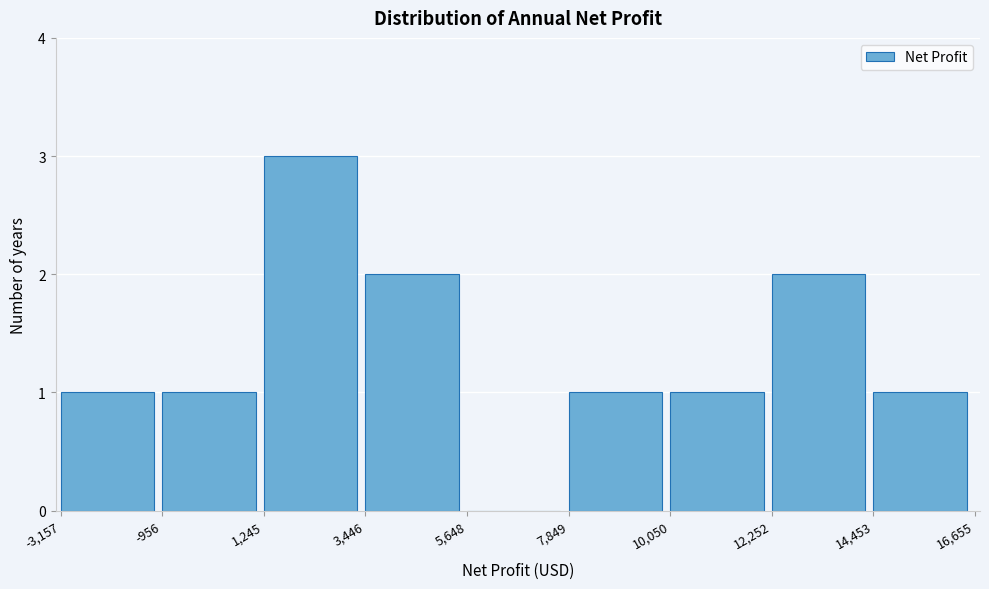

How tall is the bar that spans 3,446 to 5,648 on the x-axis? The values are not printed on the chart, so give them approximately, as read against the axis.

2